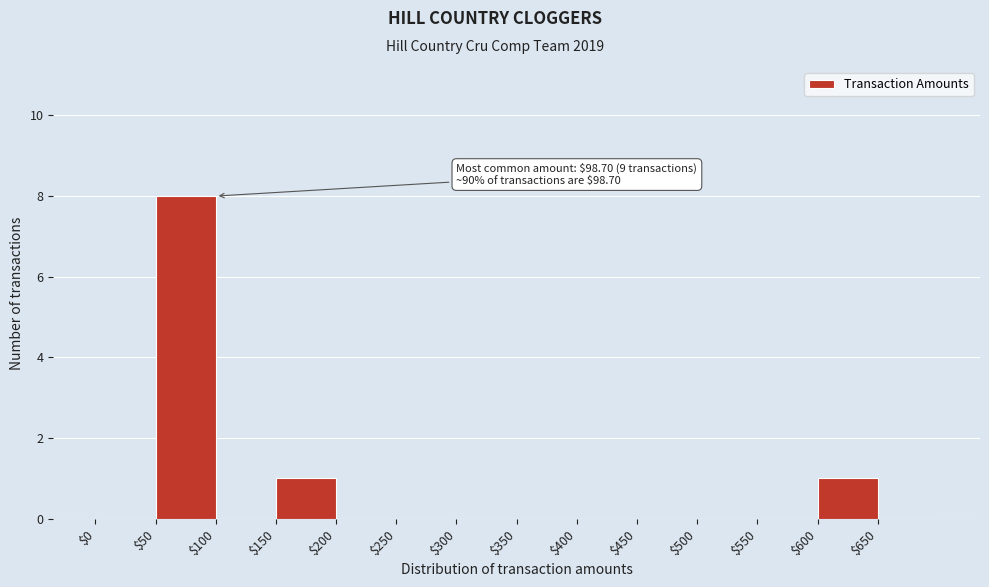

Over which range of the x-axis is the bar tallest?

50 to 100